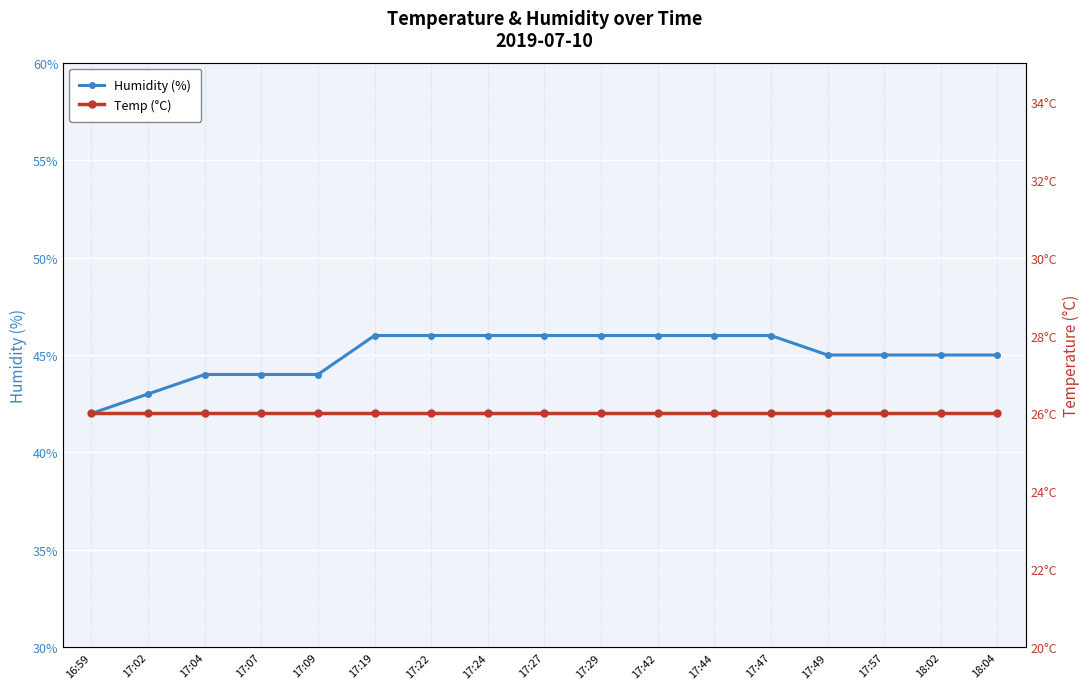

Which label corresponds to the smallest value in the chart?

16:59